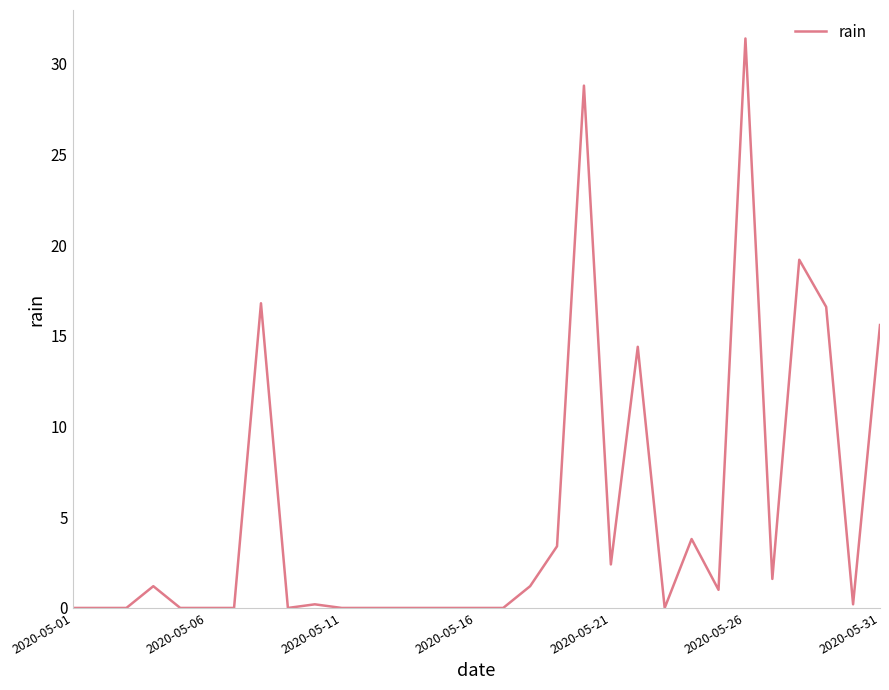

Does the chart have visible grid lines?

No